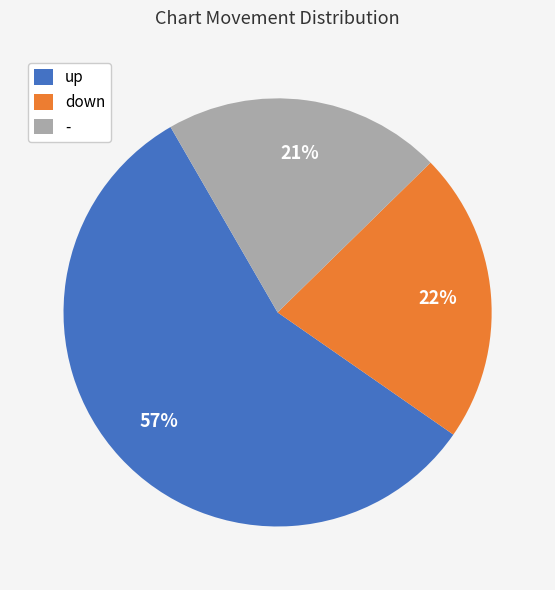

Is up the majority of the pie?

Yes